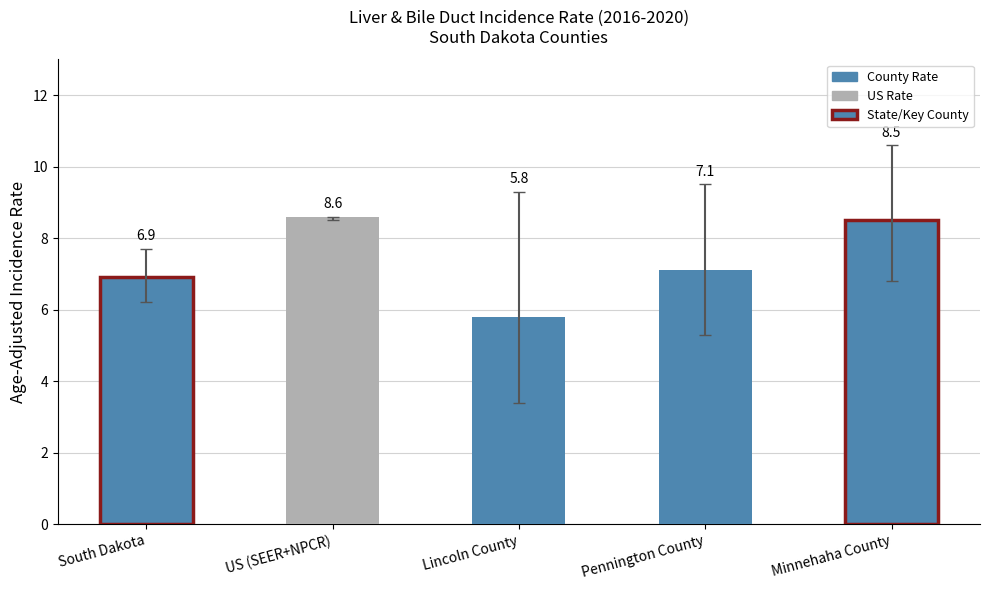

Rank the categories by value from lowest to highest.

Lincoln County, South Dakota, Pennington County, Minnehaha County, US (SEER+NPCR)